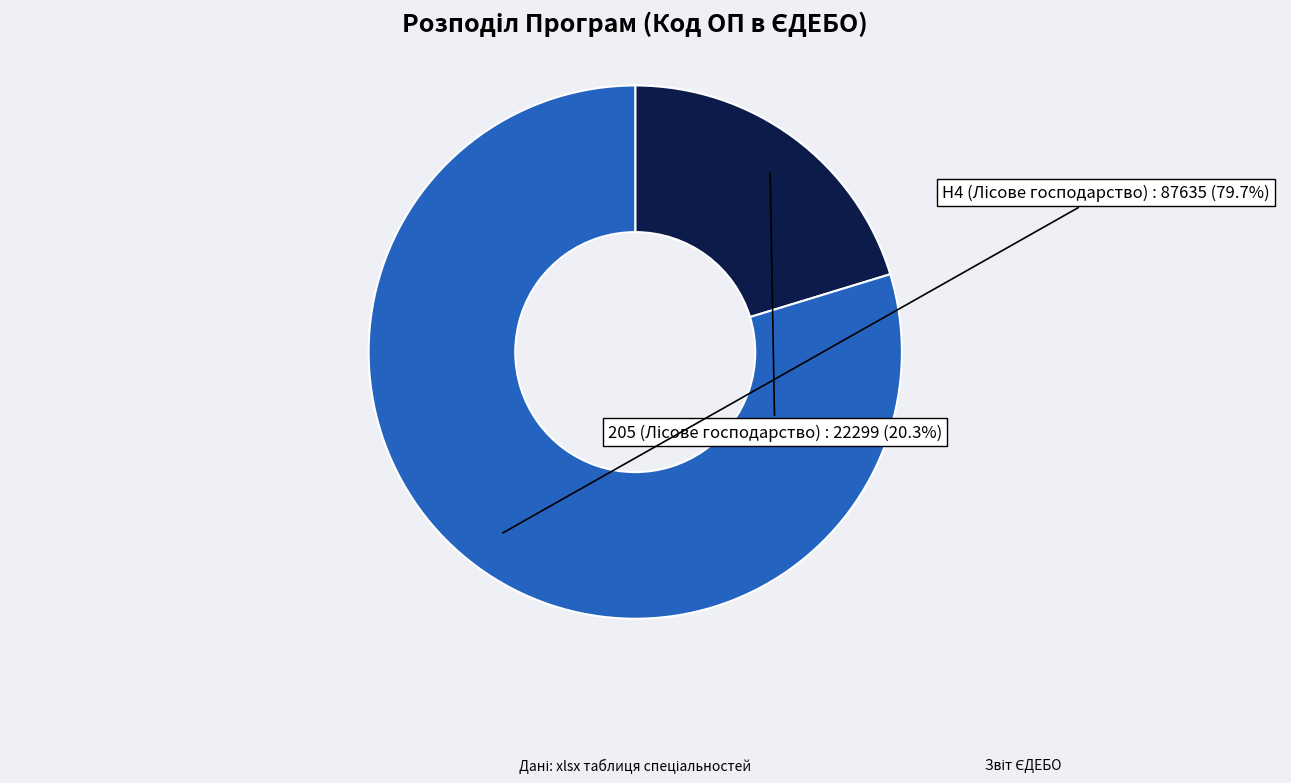

Does any single category account for the majority?

Yes